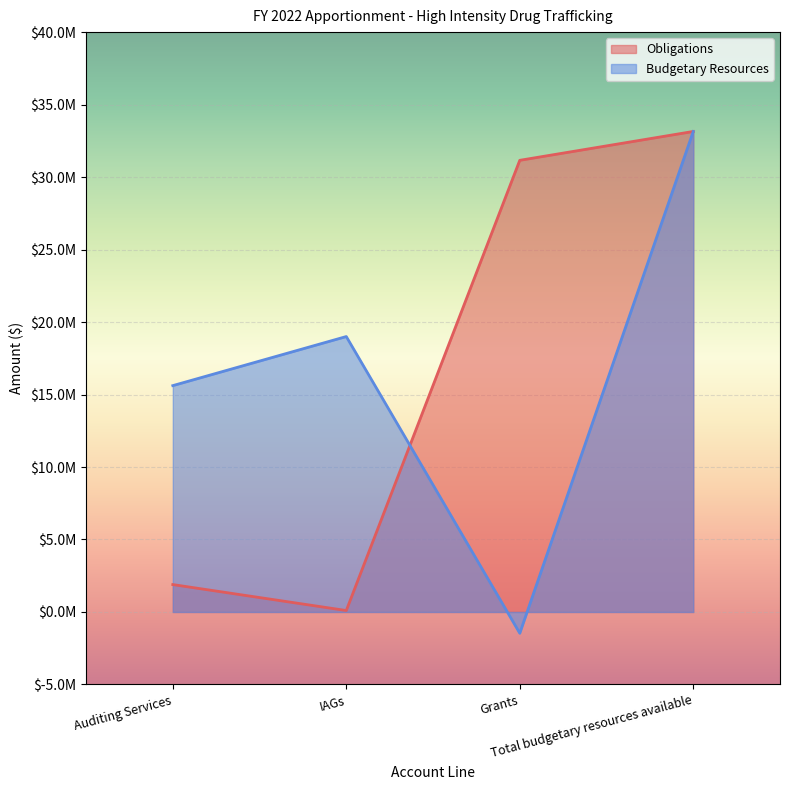

The Budgetary Resources series shows -1467760 at Grants. True or false?

True